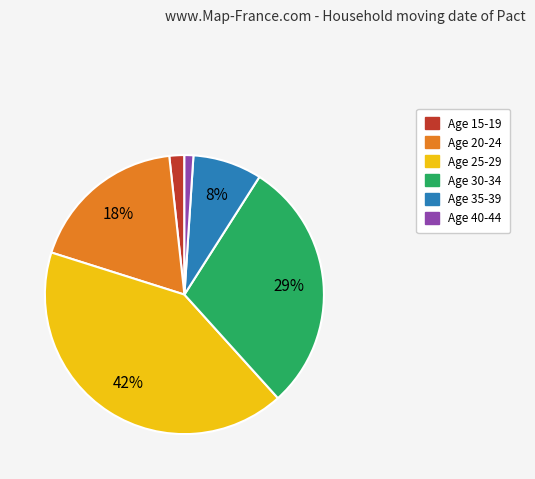

Does any single category account for the majority?

No